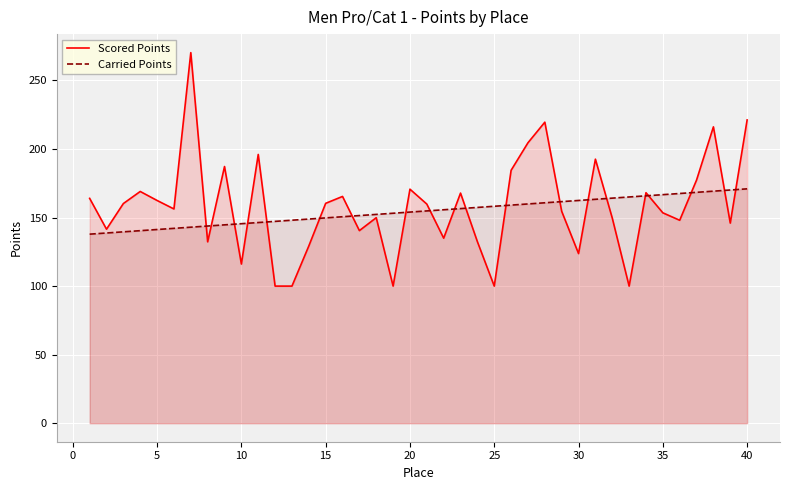

What is the difference between the second highest and second lowest values in the Carried Points series?

31.4